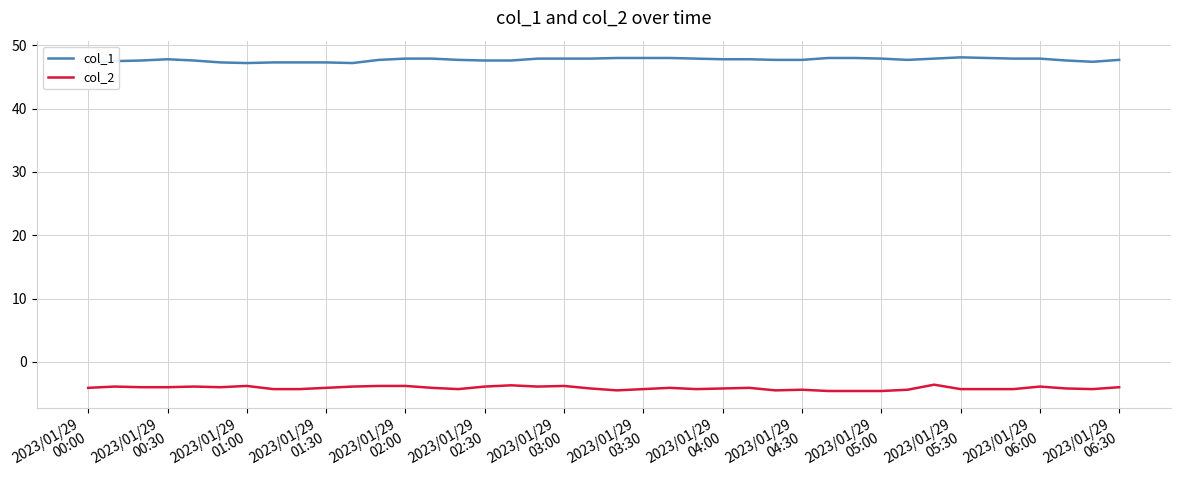

What is the highest value of the col_2 series?

-3.6